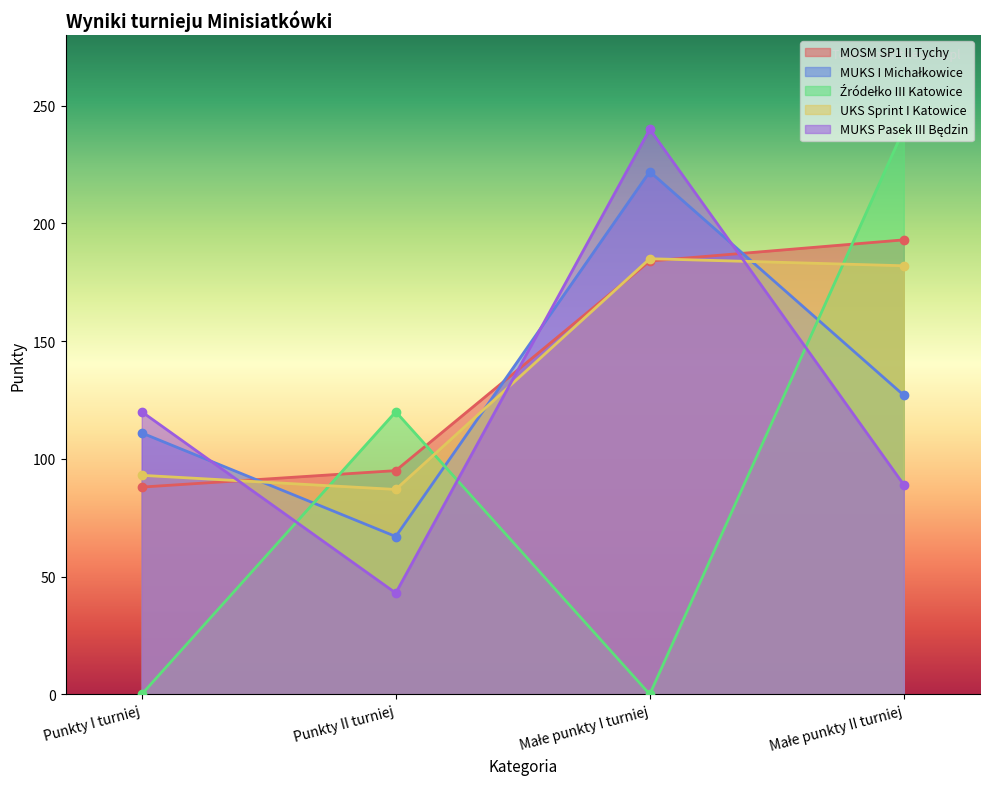

At which label does UKS Sprint I Katowice first exceed 182?

Małe punkty I turniej